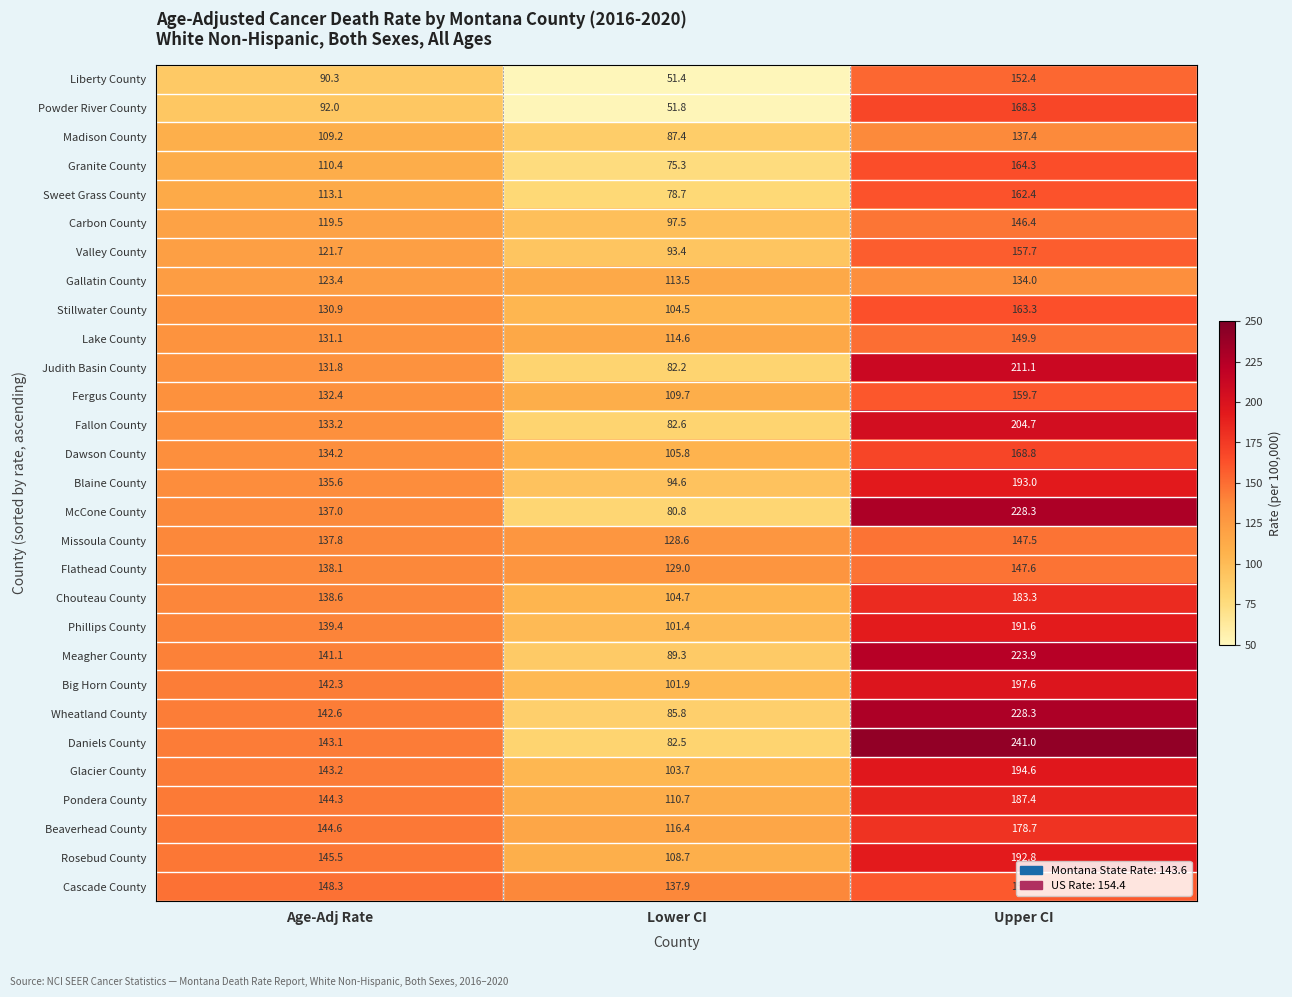

Is it true that McCone County equals 80.8 at Lower CI?

True